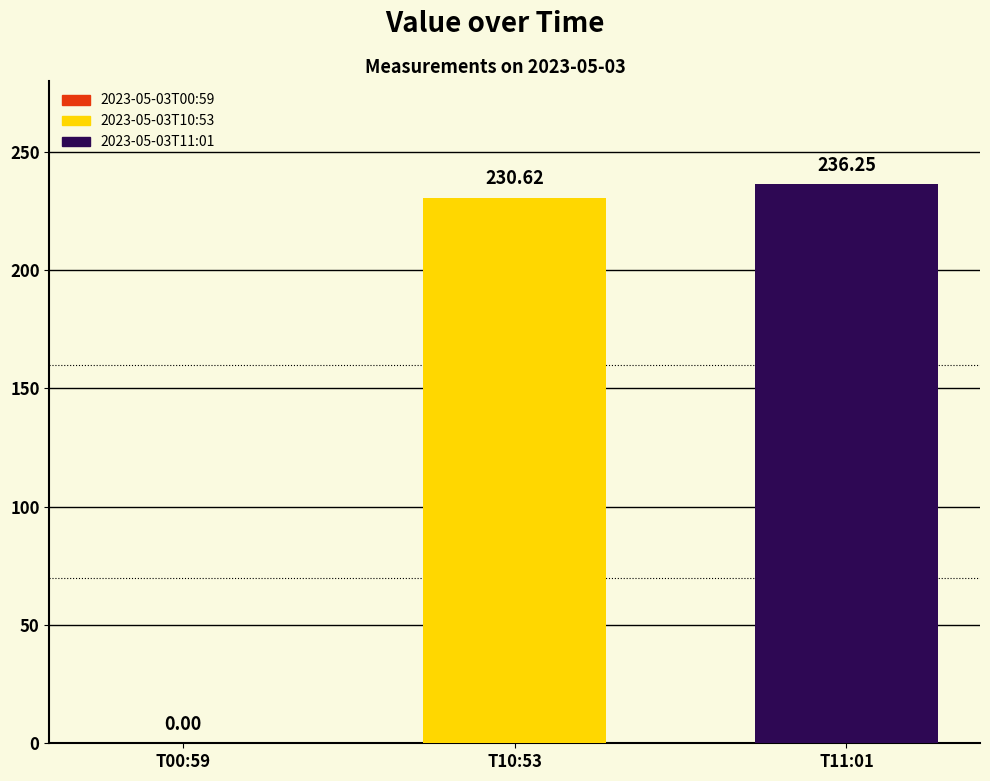

Which series has the largest range (max minus min)?

2023-05-03T10:53